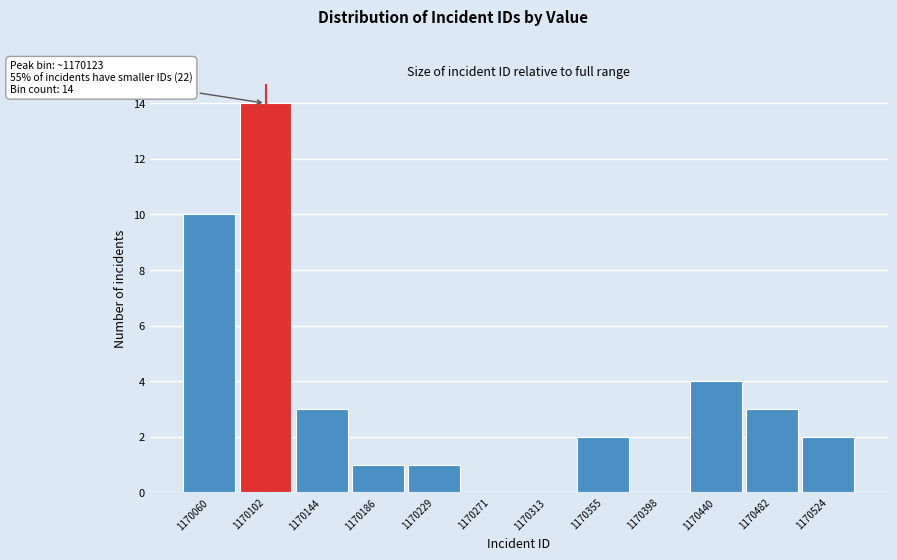

Reading left to right, list all the values displayed in this chart.

1170060=10	1170102=14	1170144=3	1170186=1	1170229=1	1170271=0	1170313=0	1170355=2	1170398=0	1170440=4	1170482=3	1170524=2